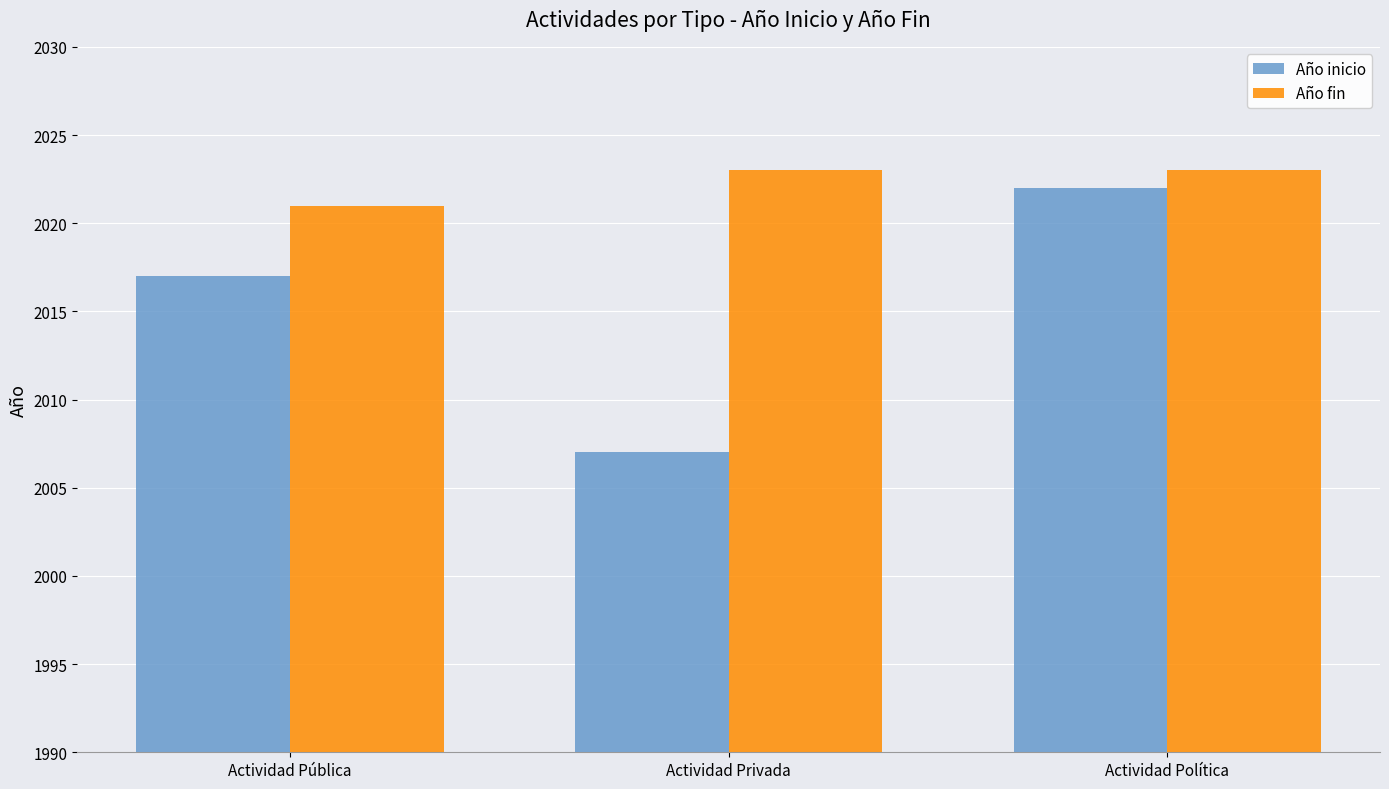

List the series in order of their overall mean, highest first.

Año fin, Año inicio